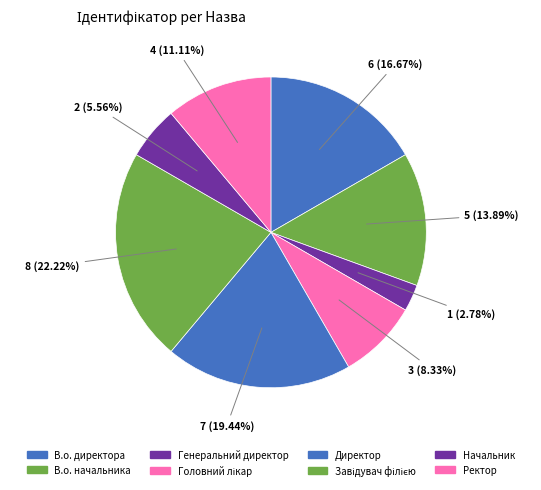

To the nearest percent, what is the difference between the largest and smallest slice percentages?

19%